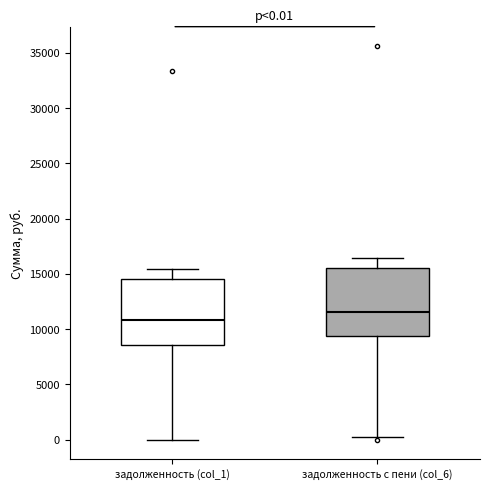

Which box's median line is the highest?

задолженность с пени (col_6)